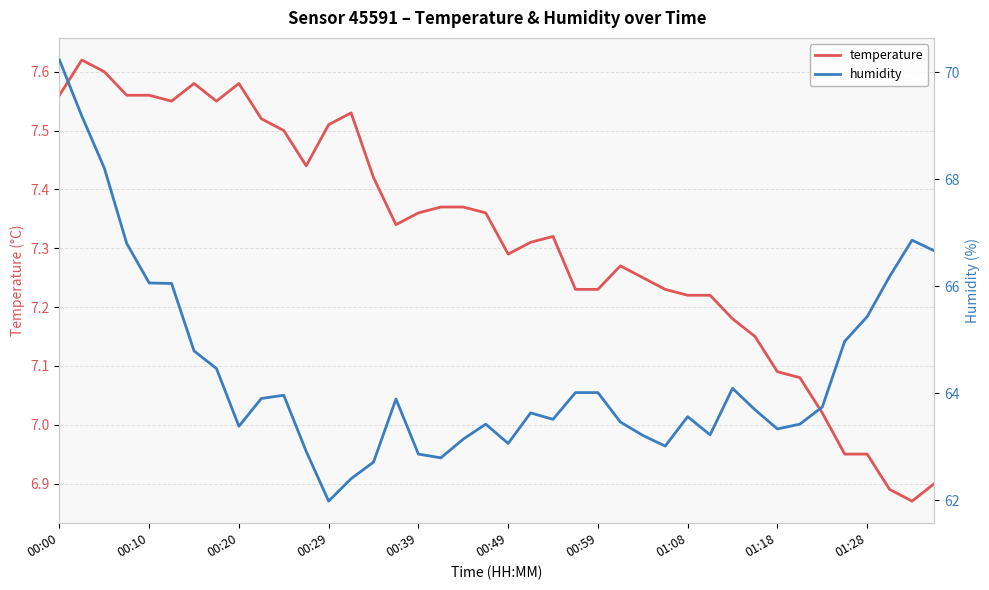

Rank the series by their maximum value, from lowest to highest.

temperature, humidity